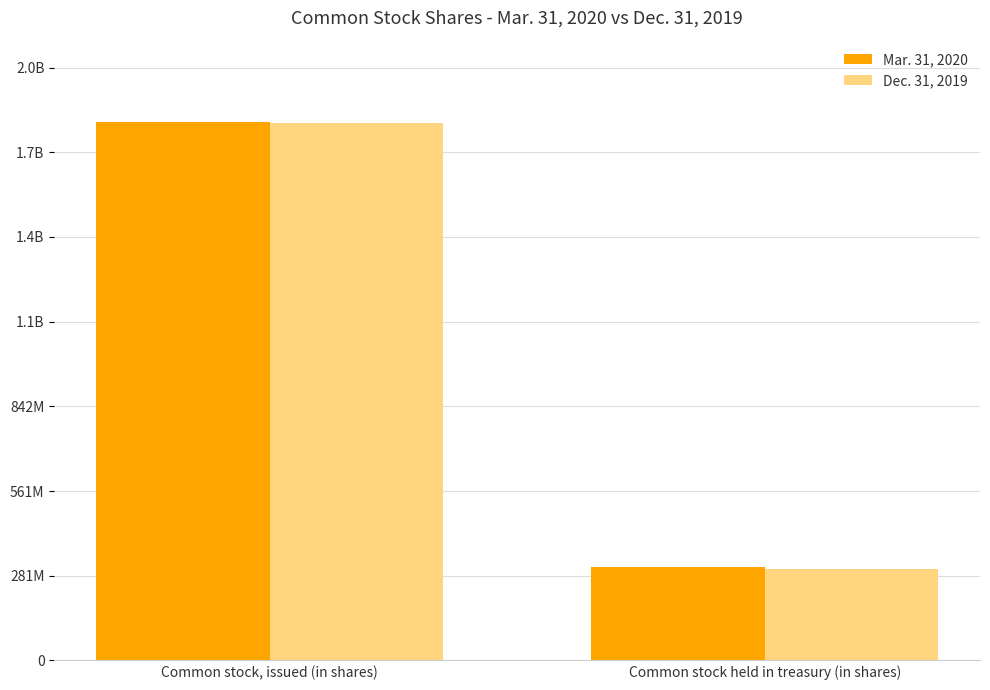

What are all the series names shown in the legend?

Mar. 31, 2020, Dec. 31, 2019